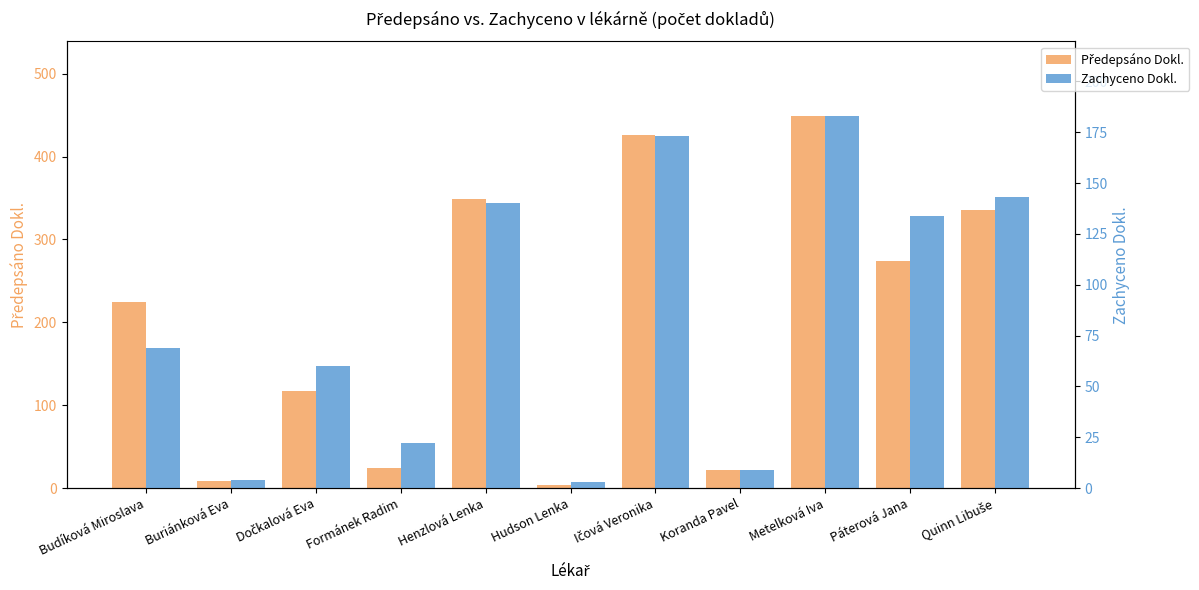

Which category has the highest value in the Předepsáno Dokl. series?

Metelková Iva